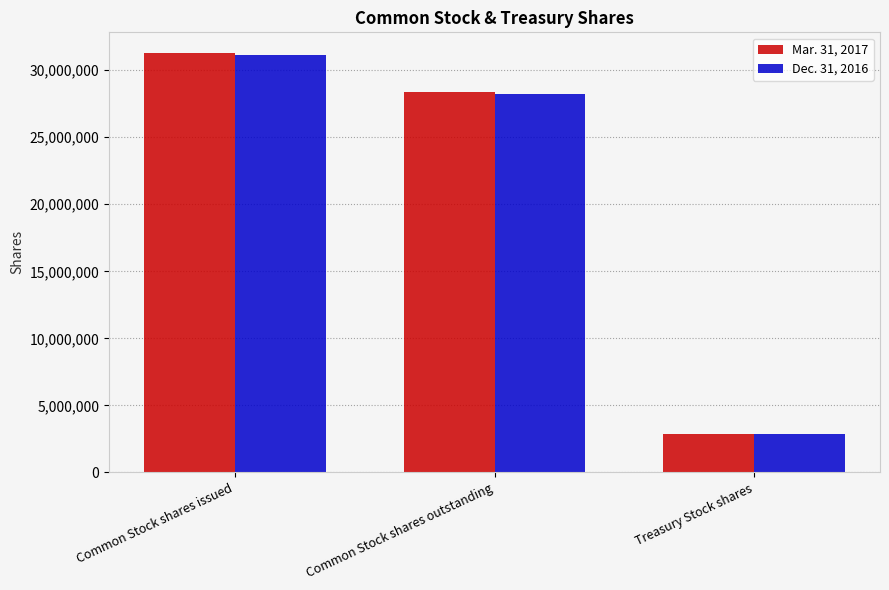

How many values in the Mar. 31, 2017 series are below 28384125?

1